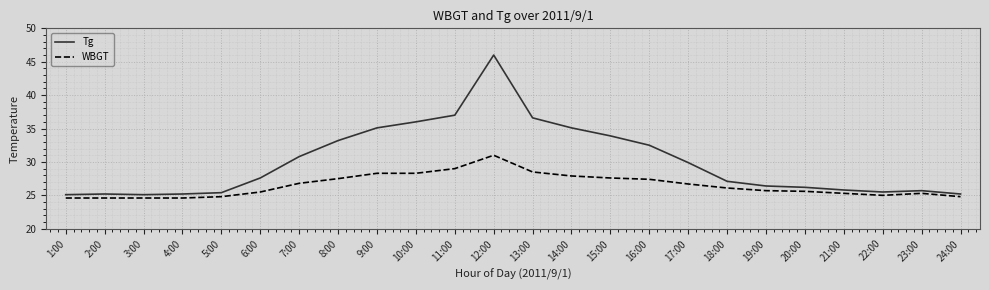

At how many categories does at least one series exceed 41?

1